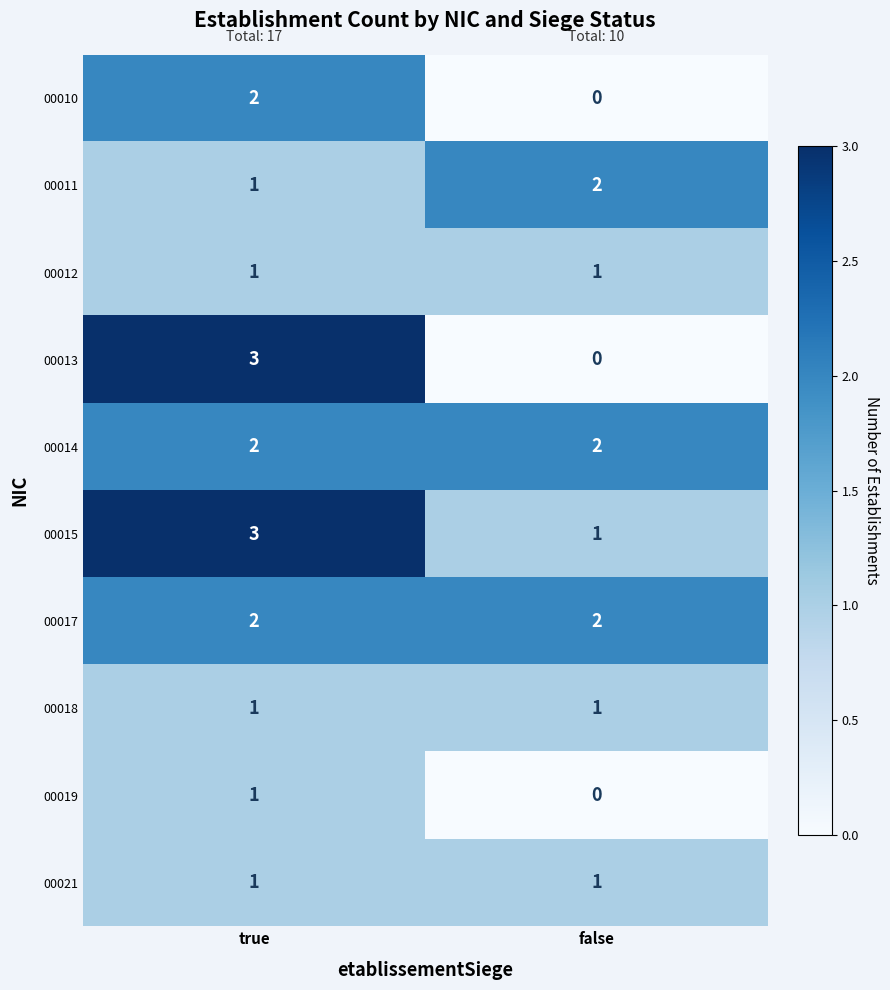

The value of 00012 at false is 0. True or false?

False